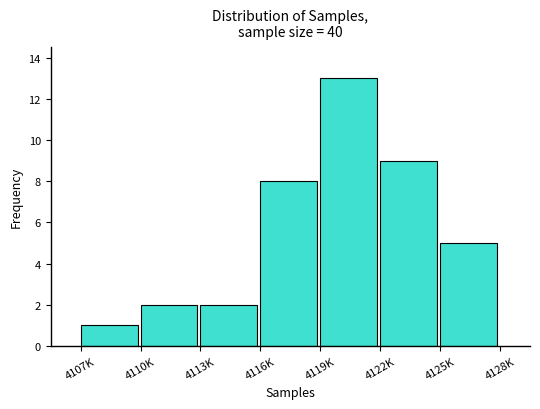

Reading left to right, list all the values displayed in this chart.

1	2	2	8	13	9	5